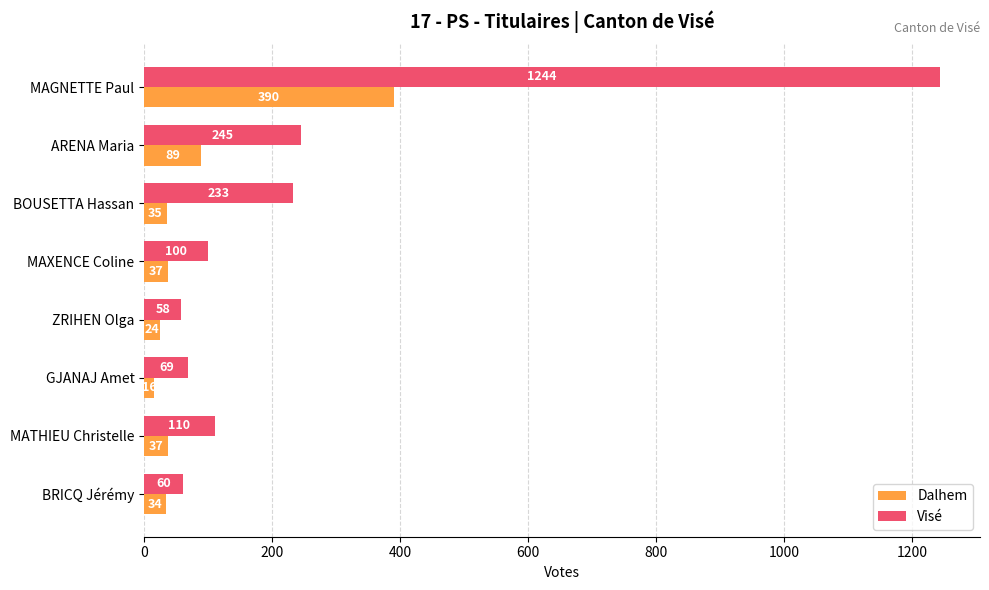

What is the sum of all Dalhem values?

662